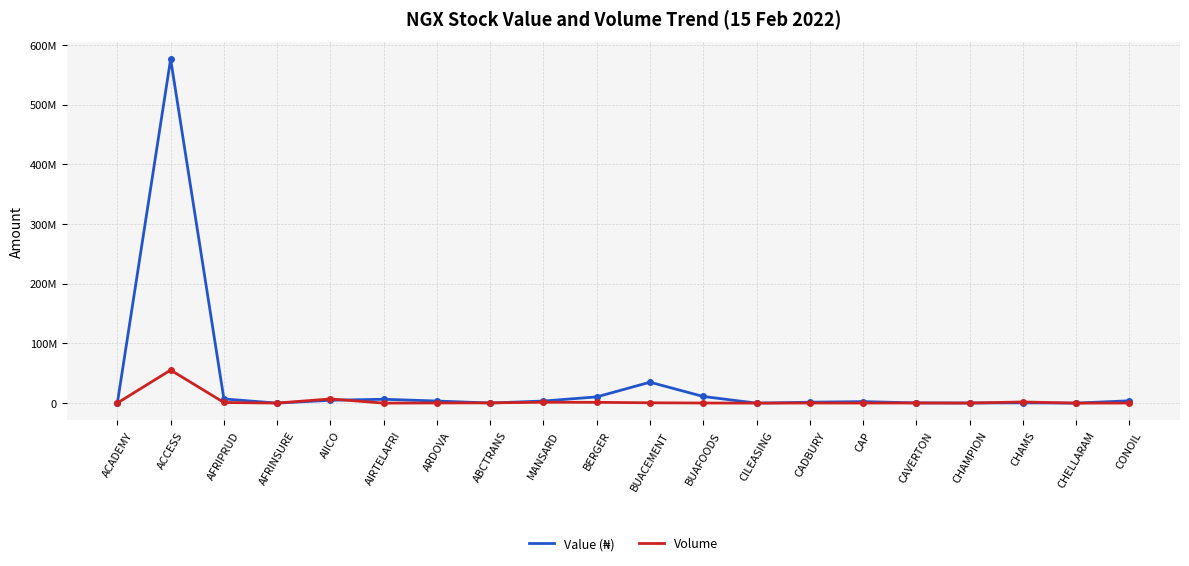

Reading right to left, list all the values displayed in this chart.

Value (₦): CONOIL=3938874.8	CHELLARAM=4993.4	CHAMS=434453.1	CHAMPION=203790.0	CAVERTON=330110.0	CAP=2519850.3	CADBURY=1500635.0	CILEASING=5940.0	BUAFOODS=11121355.4	BUACEMENT=35054954.0	BERGER=10460245.8	MANSARD=3505554.5	ABCTRANS=147148.2	ARDOVA=3529623.9	AIRTELAFRI=6469436.7	AIICO=4785747.3	AFRINSURE=12580.0	AFRIPRUD=7003955.5	ACCESS=576538210.3	ACADEMY=231000.0
Volume: CONOIL=160848.0	CHELLARAM=2472.0	CHAMS=1931663.0	CHAMPION=90298.0	CAVERTON=222229.0	CAP=129774.0	CADBURY=170640.0	CILEASING=1500.0	BUAFOODS=182637.0	BUACEMENT=543561.0	BERGER=1330271.0	MANSARD=1476167.0	ABCTRANS=436750.0	ARDOVA=270229.0	AIRTELAFRI=5136.0	AIICO=7022451.0	AFRINSURE=62900.0	AFRIPRUD=1080861.0	ACCESS=55397741.0	ACADEMY=142500.0